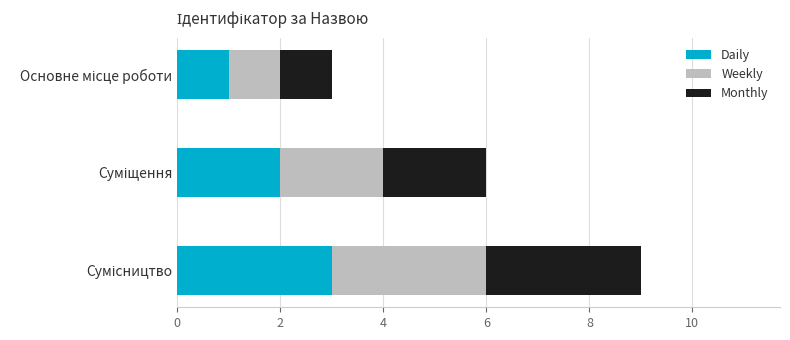

What is the maximum value for Daily?

3